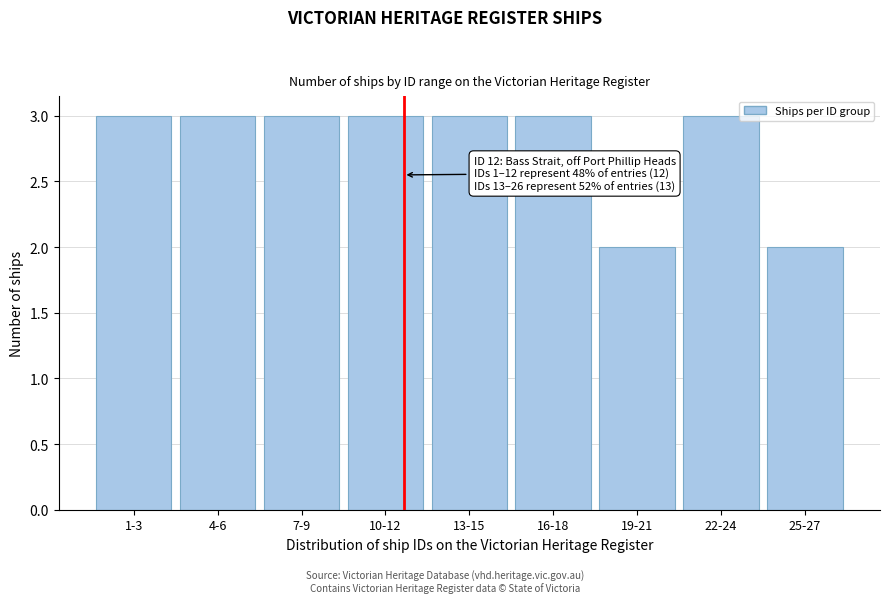

Reading left to right, what are all the values shown in this chart?

1-3=3	4-6=3	7-9=3	10-12=3	13-15=3	16-18=3	19-21=2	22-24=3	25-27=2